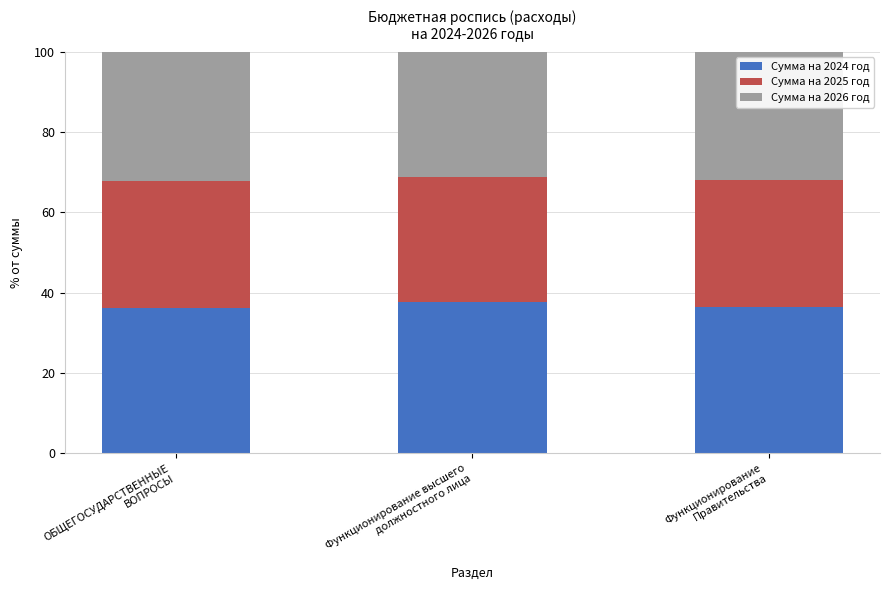

True or false: Сумма на 2024 год has a value of 37.6 at Функционирование высшего
должностного лица.

True